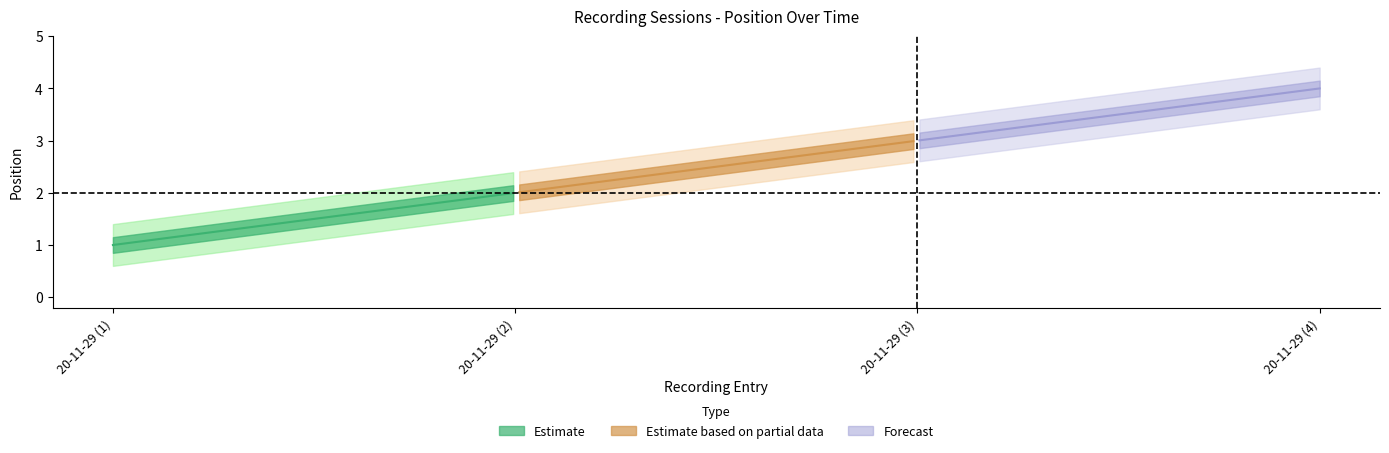

Reading right to left, list all the values displayed in this chart.

4	3	2	1